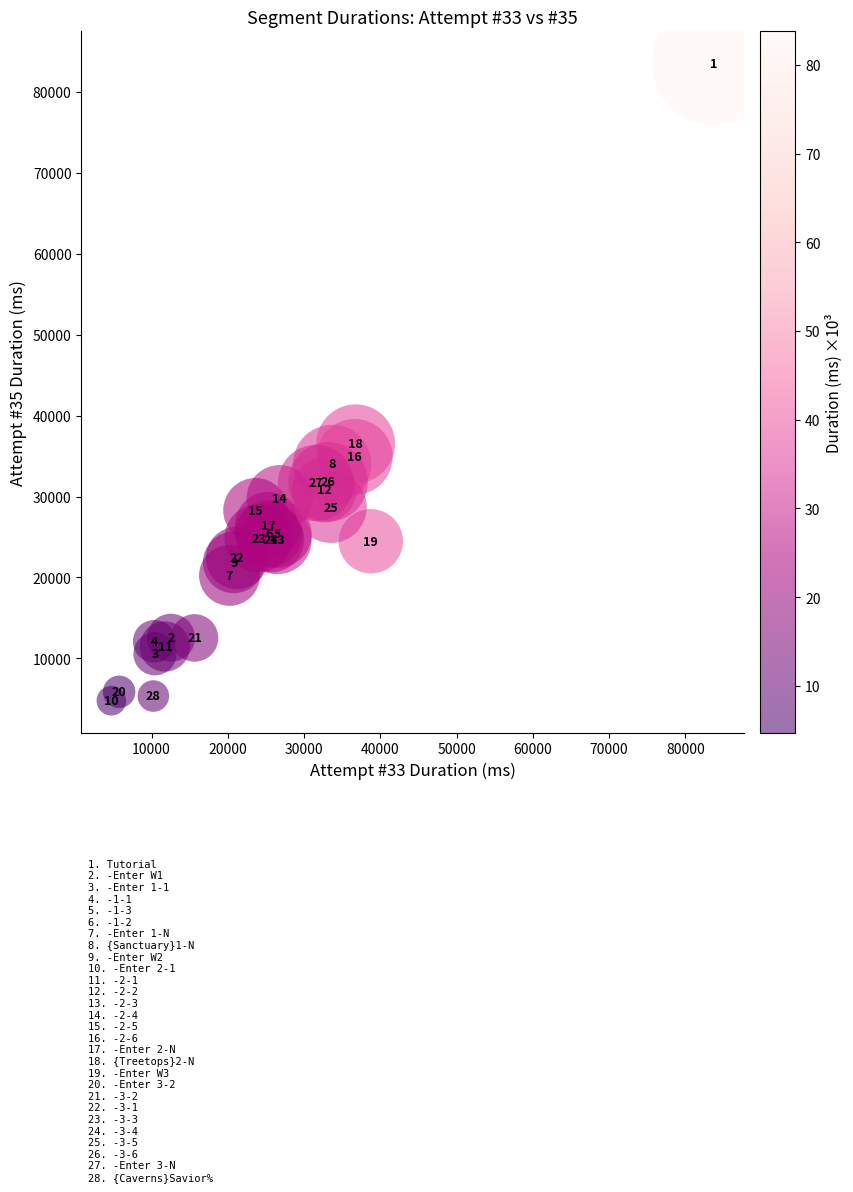

What Y value in the scatter plot is closest to 44147?

36519